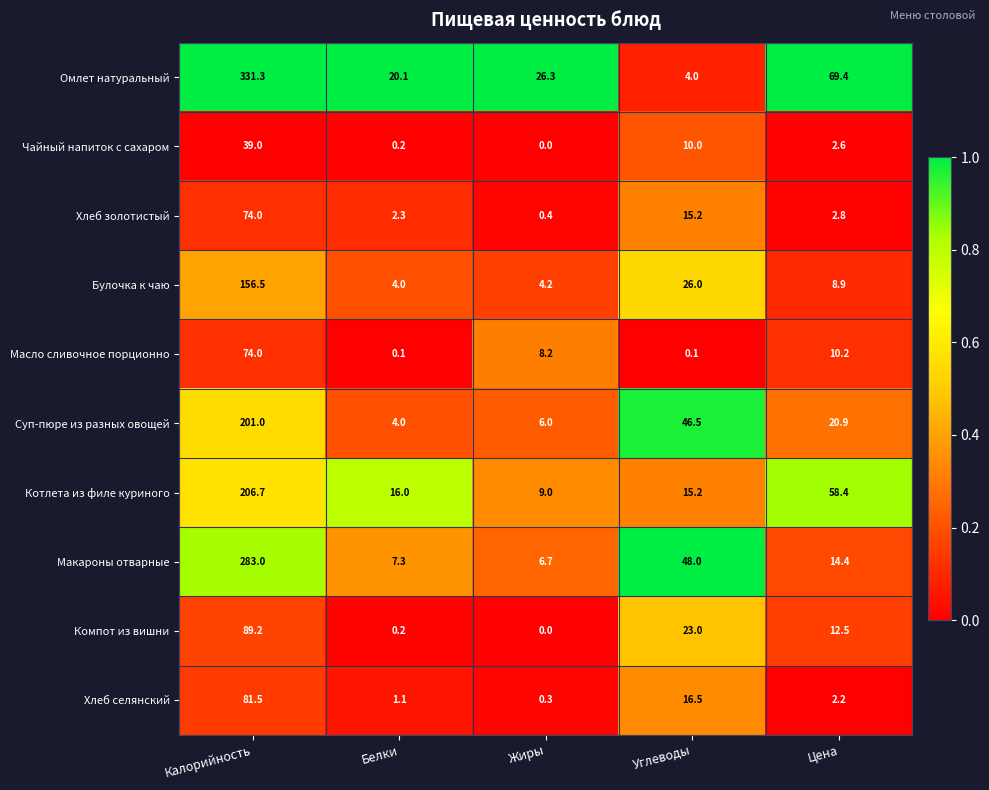

What is the difference between the highest and lowest values at Белки?

20.0